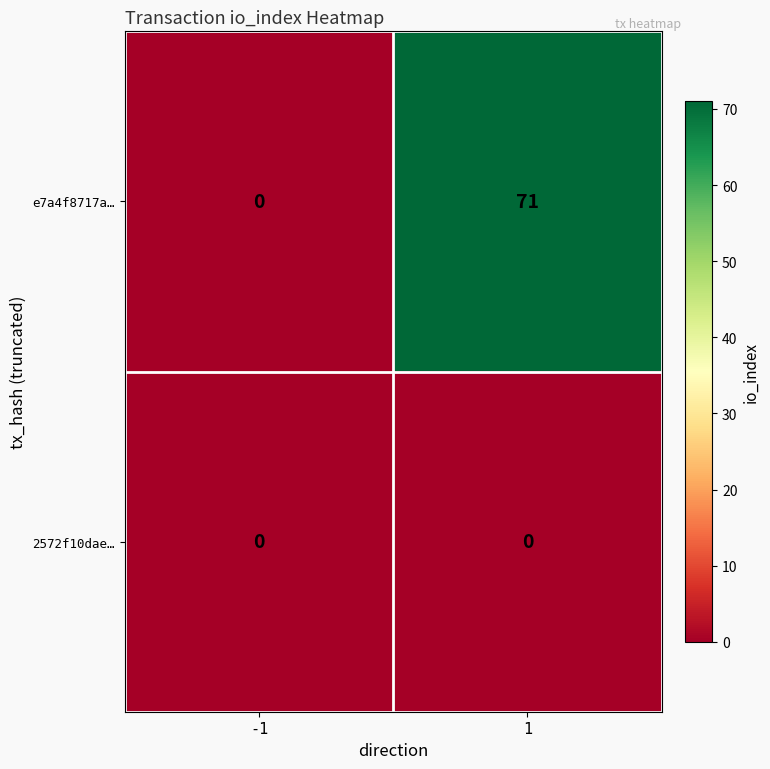

What is the total value across all series at 1?

71